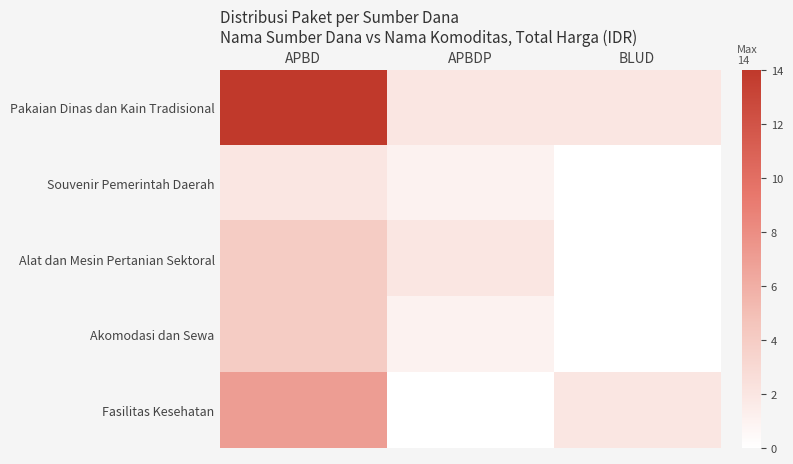

How many groups of bars are there?

3